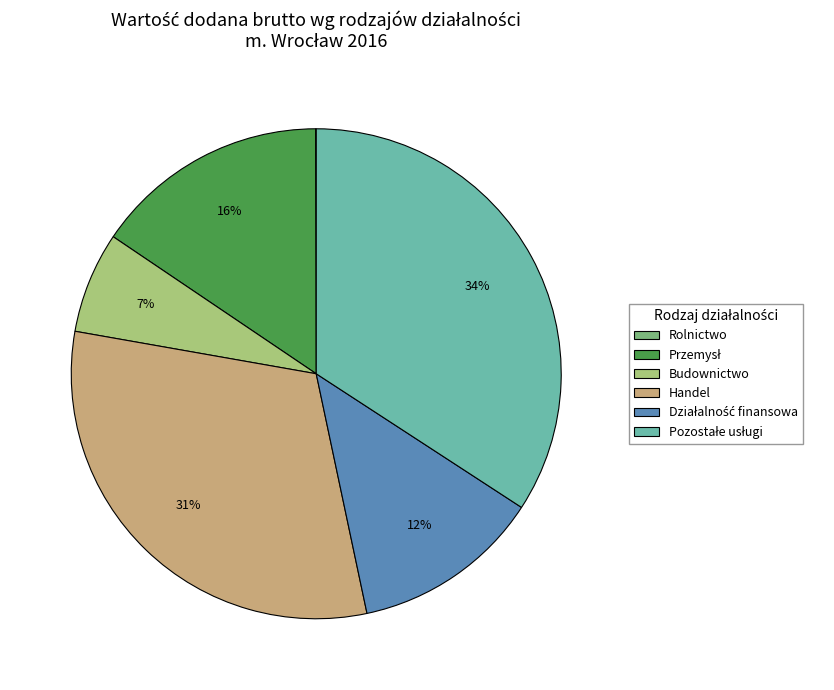

Is there any slice that represents more than half of the pie?

No